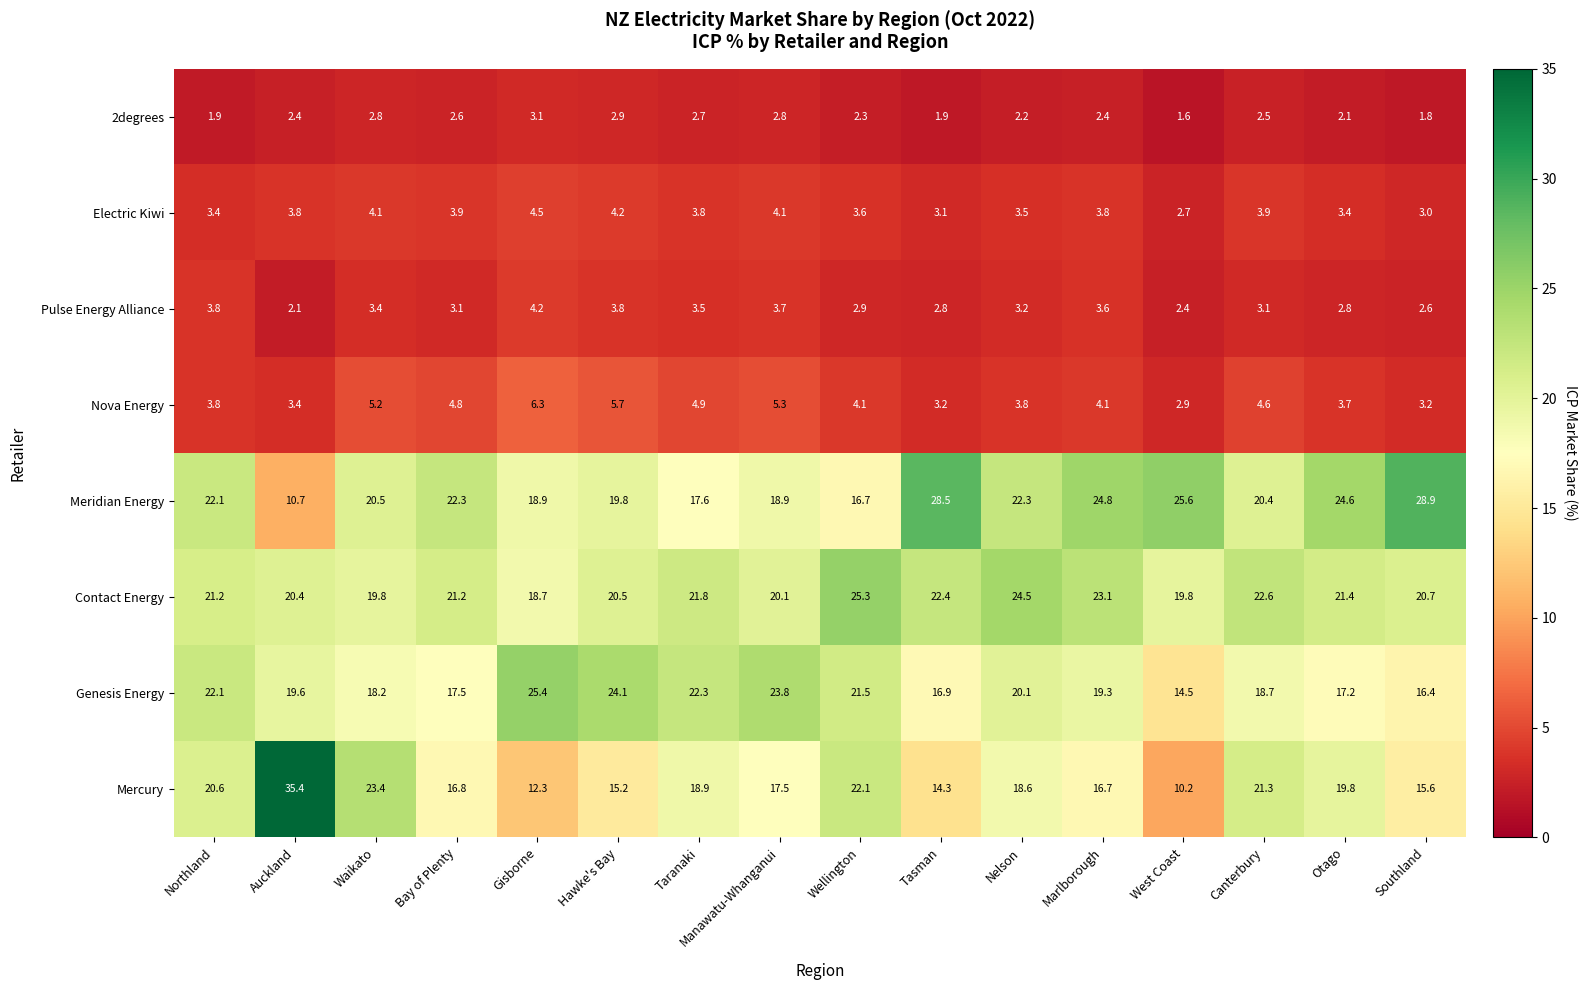

What is the maximum value for Genesis Energy?

25.4